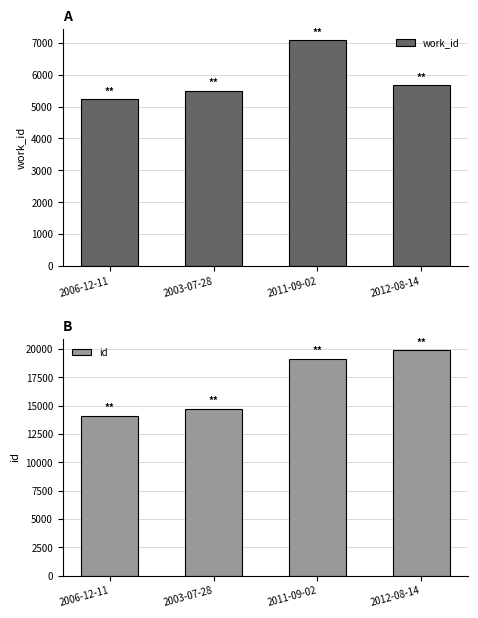

What position from the left is 2003-07-28?

2